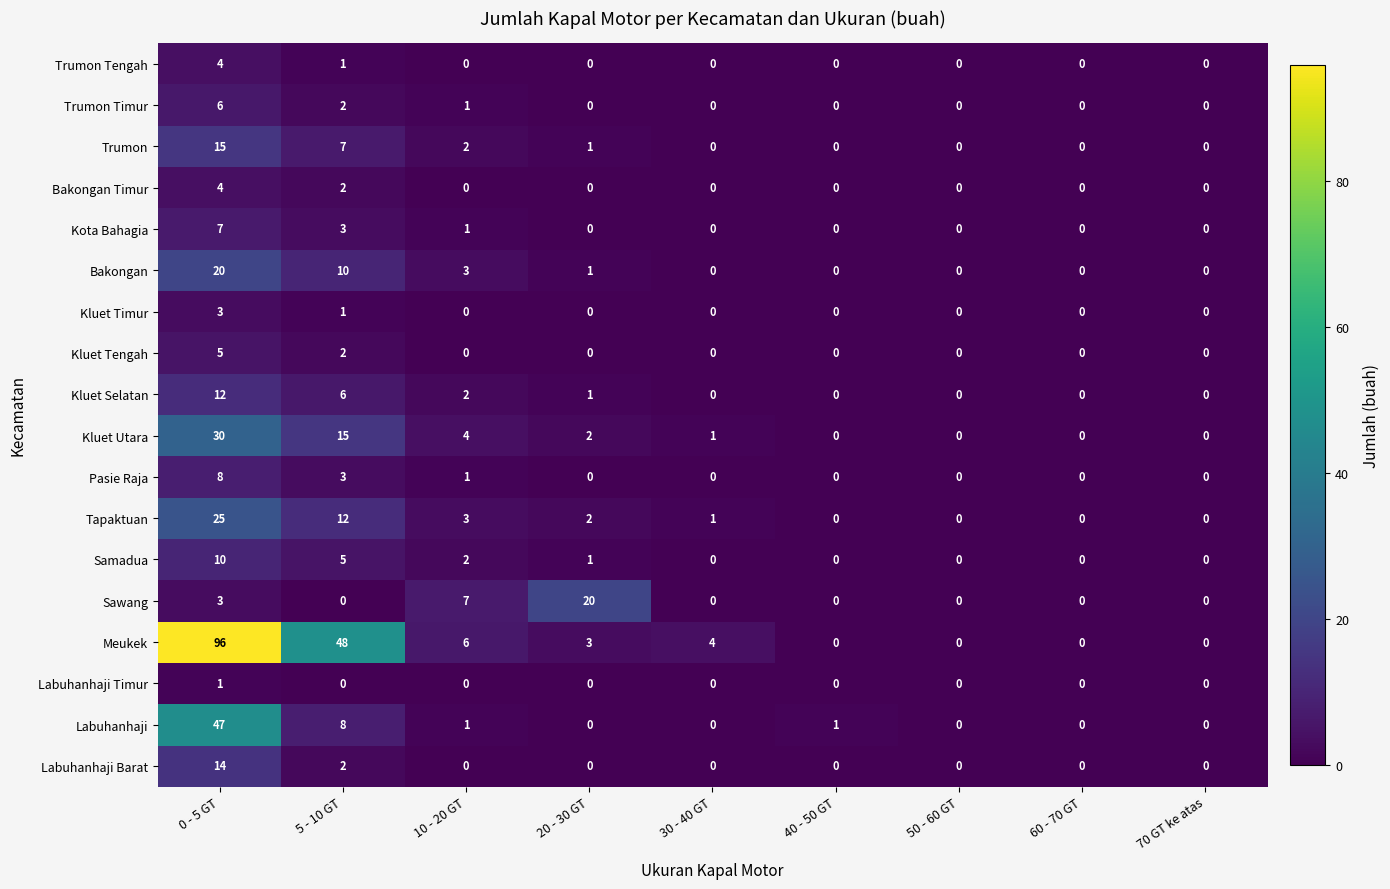

What is the highest value of the Trumon Tengah series?

4